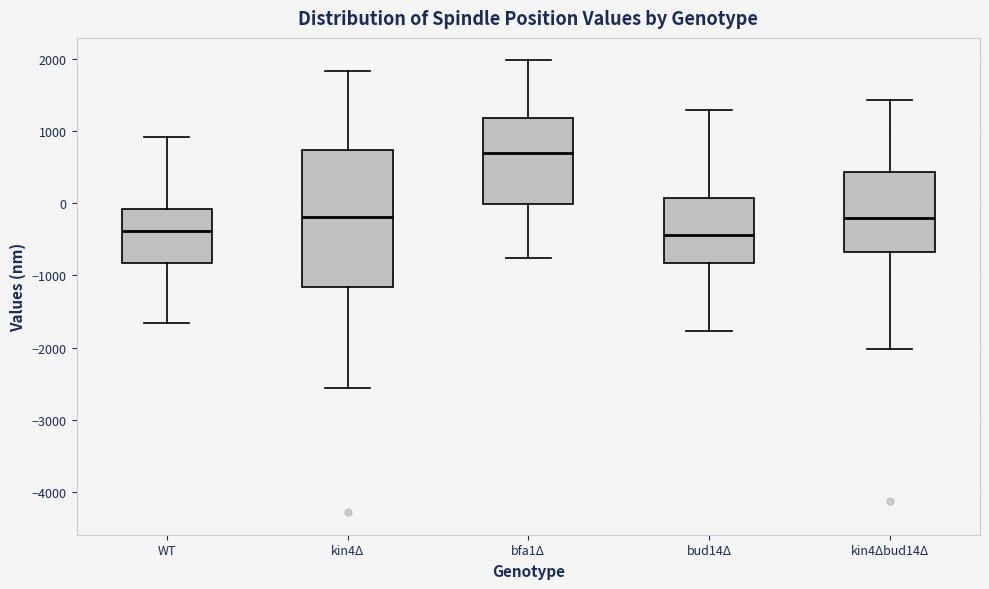

Comparing the boxes themselves (not the whiskers), which one is the tallest?

kin4Δ